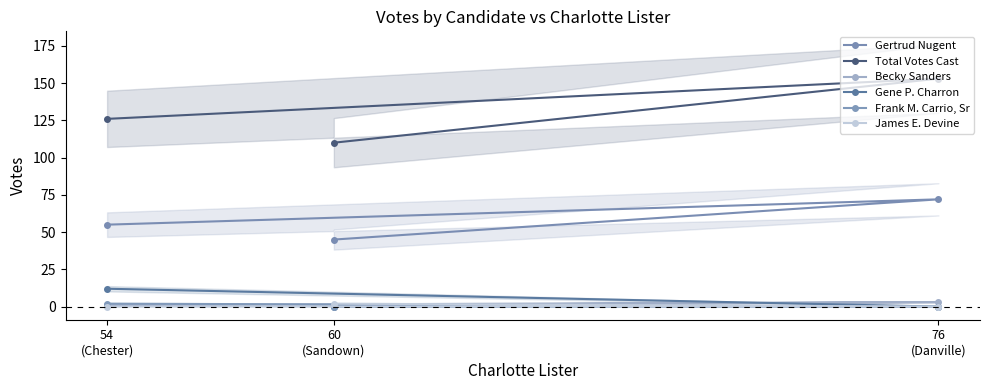

How many series are shown in this chart?

6